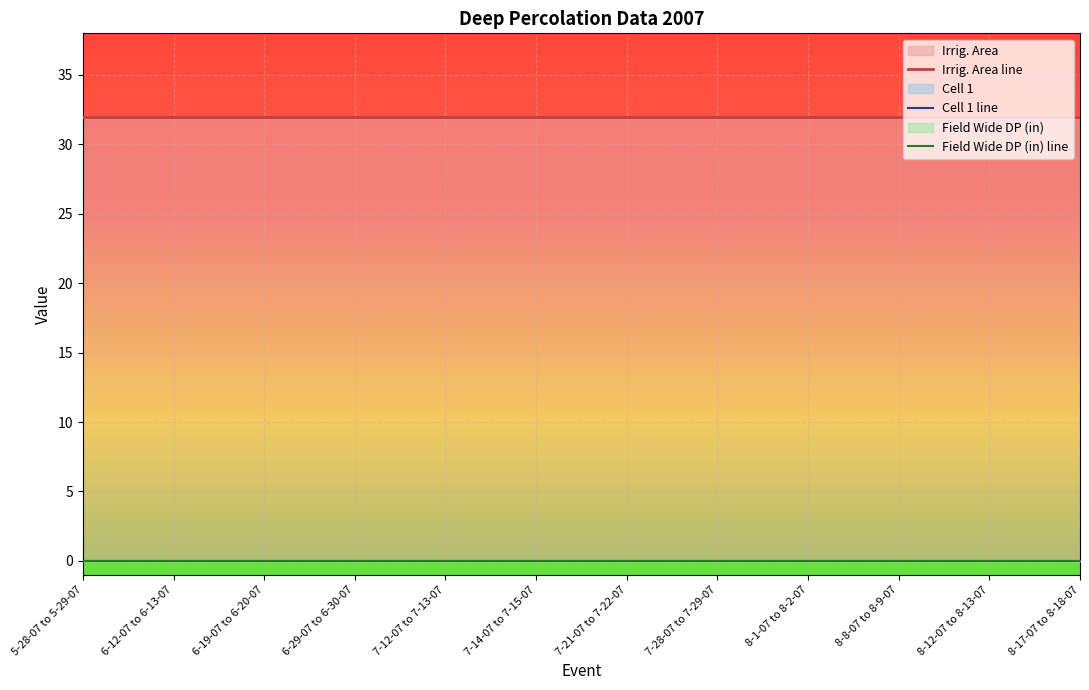

Is it true that Irrig. Area line equals 31.9 at 8-8-07 to 8-9-07?

True